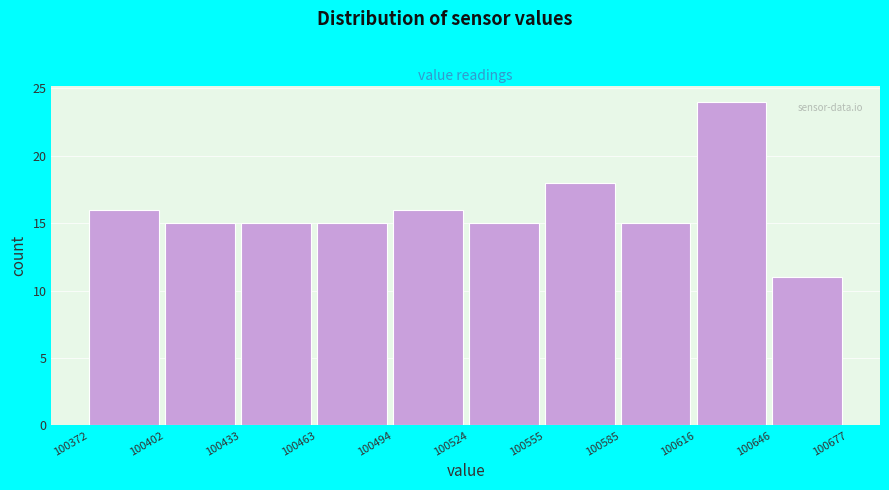

Over which range of the x-axis is the bar tallest?

100616 to 100646